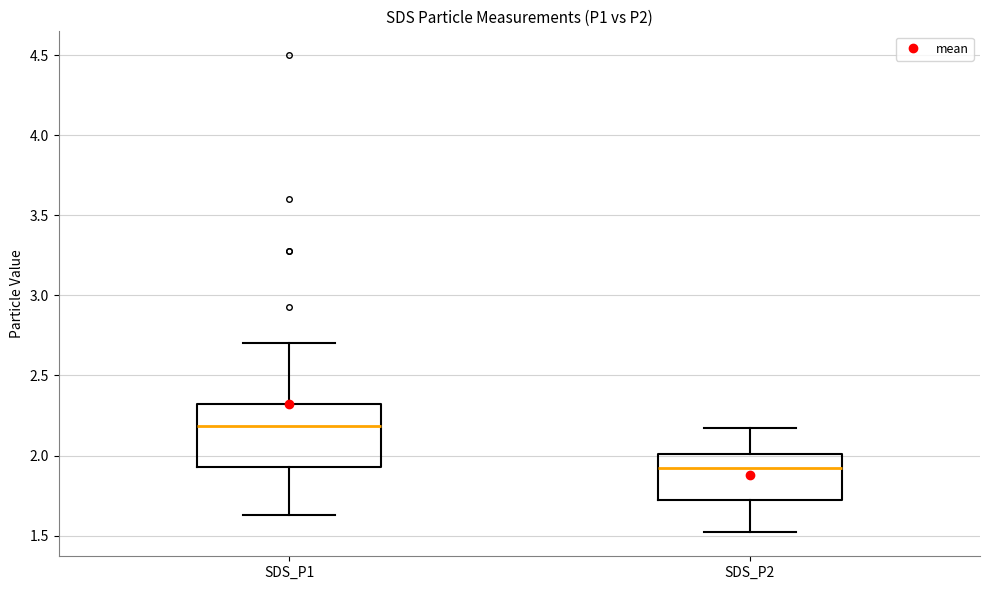

Comparing the boxes themselves (not the whiskers), which one is the tallest?

SDS_P1